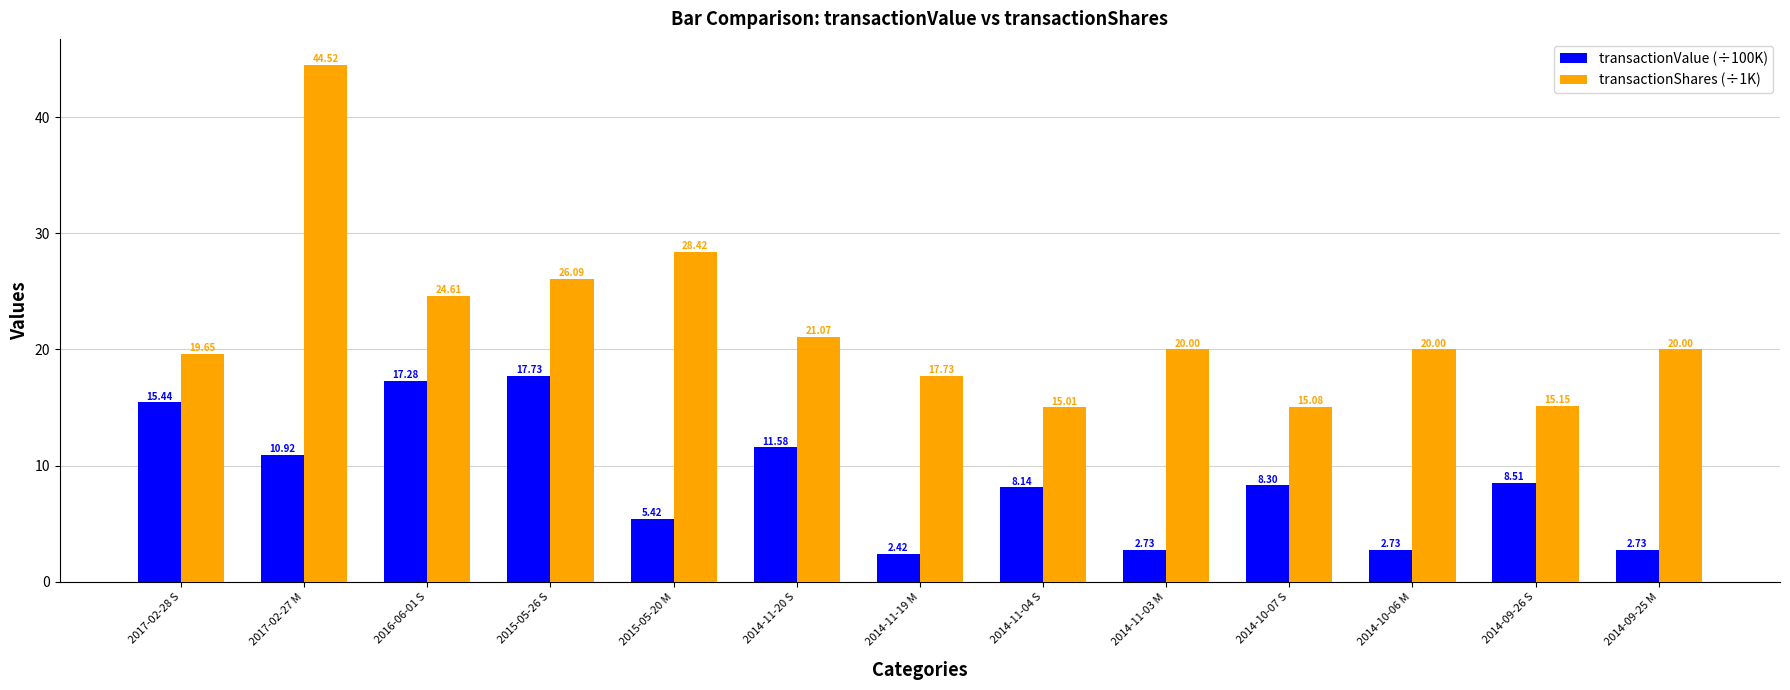

Are the bars grouped side by side (vs. stacked)?

Yes